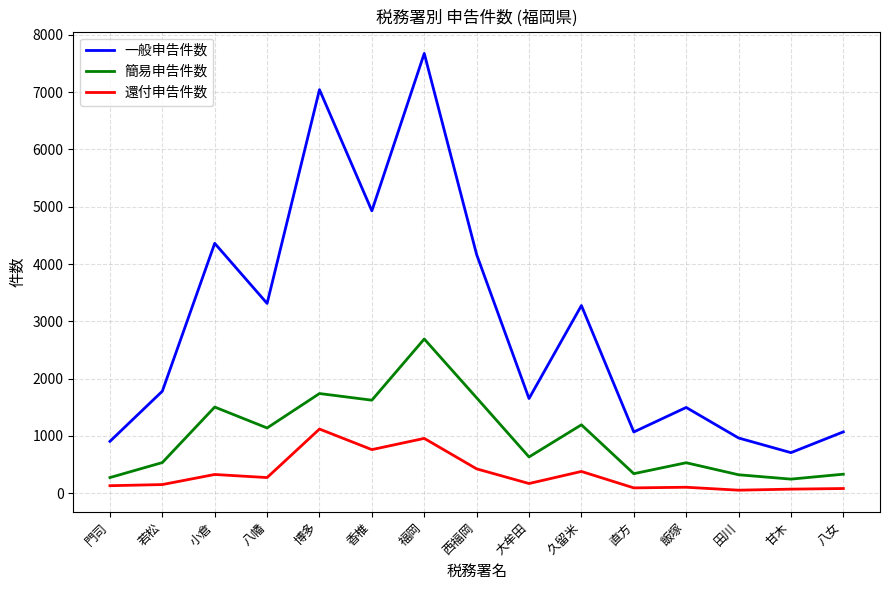

True or false: 一般申告件数 has a value of 1653 at 大牟田.

True